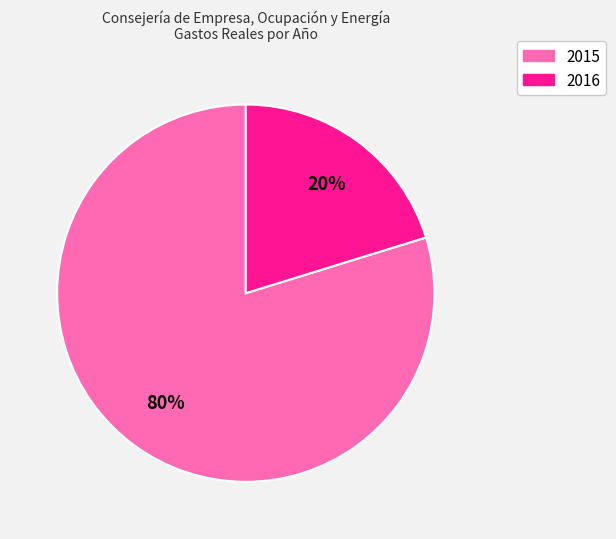

What is the smallest slice in the pie chart?

2016